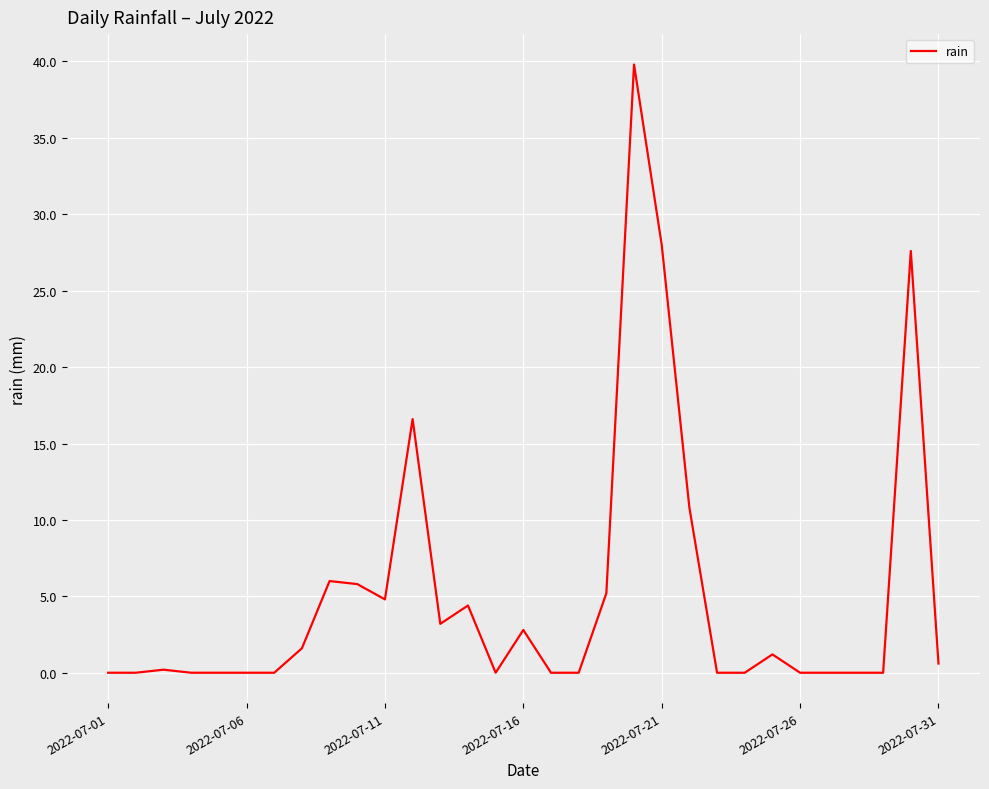

What is the maximum value shown in the chart?

39.8